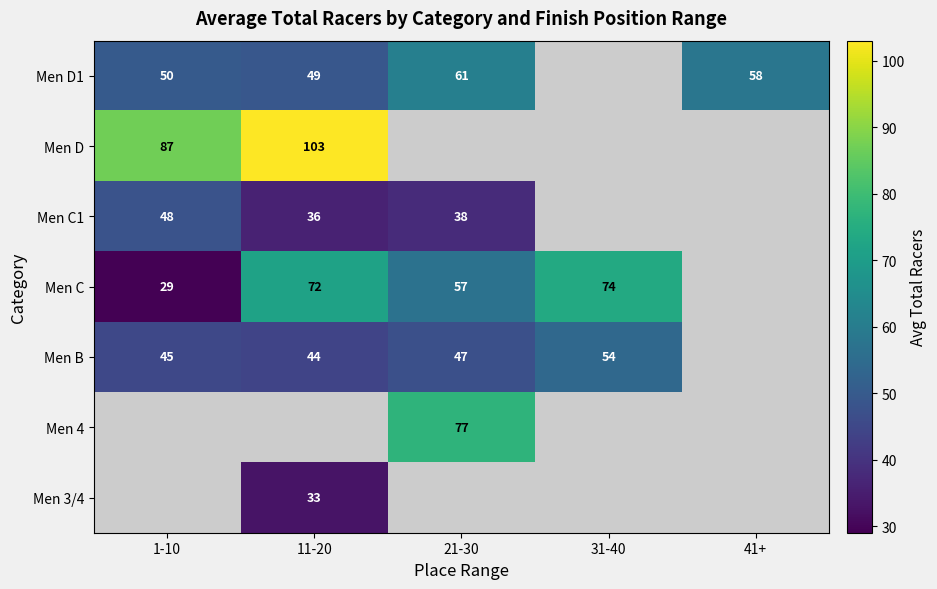

The Men C series shows 16 at 1-10. True or false?

False